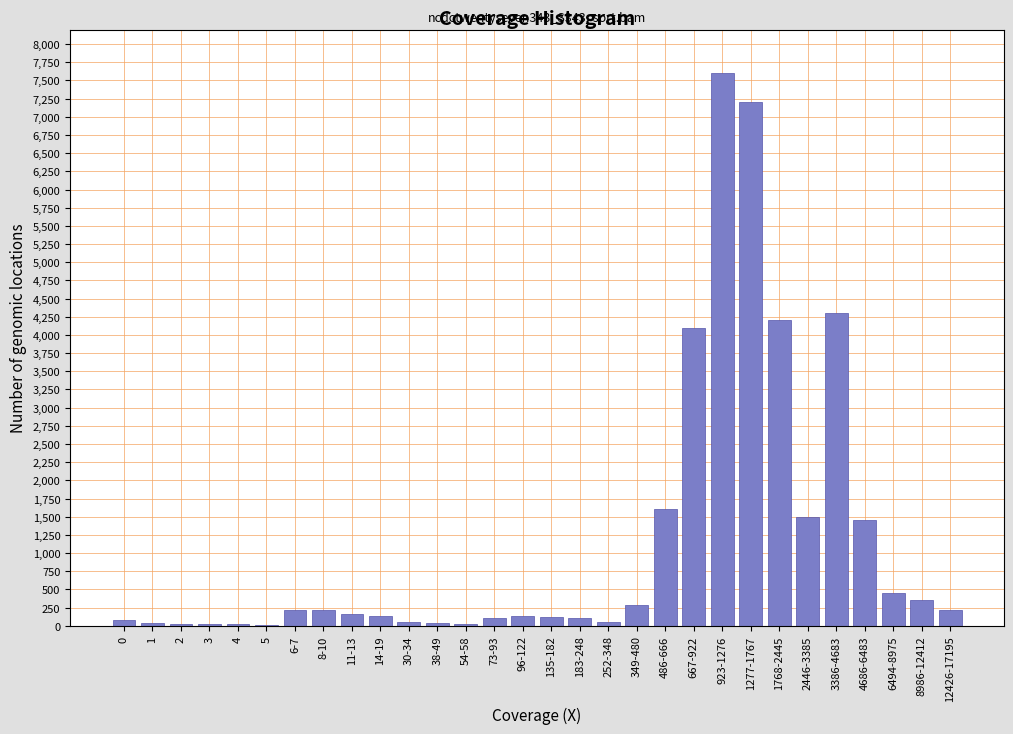

Which label corresponds to the largest value in the chart?

923-1276